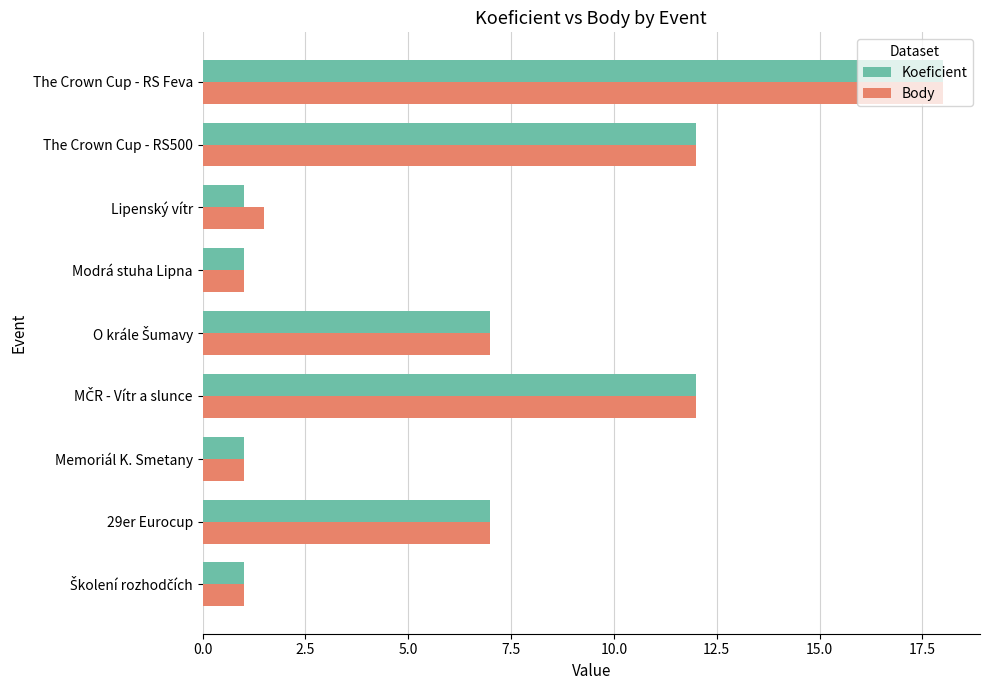

At which category is the sum across all series the highest?

The Crown Cup - RS Feva